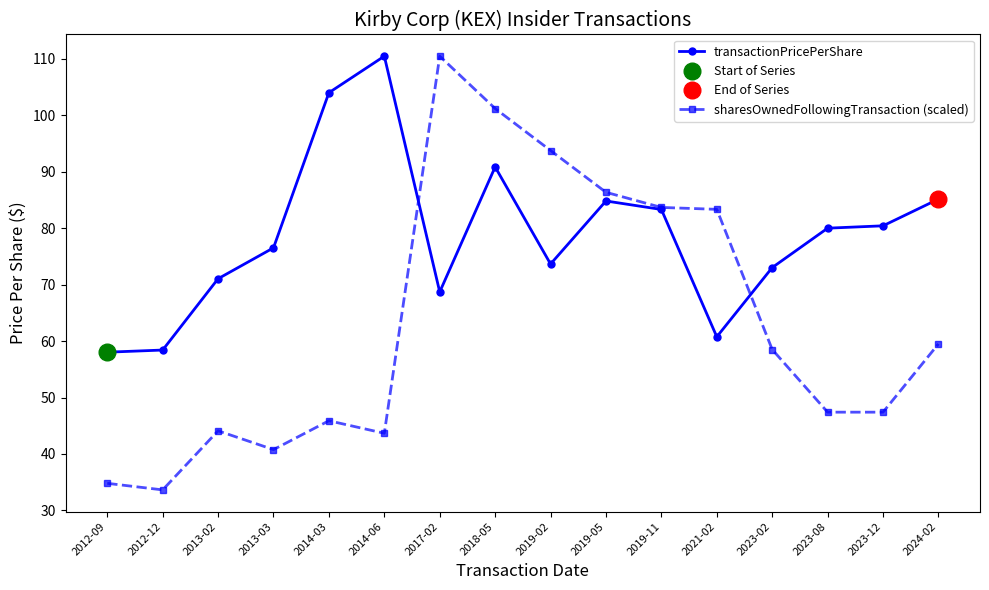

What is the sum of all transactionPricePerShare values?

1259.2